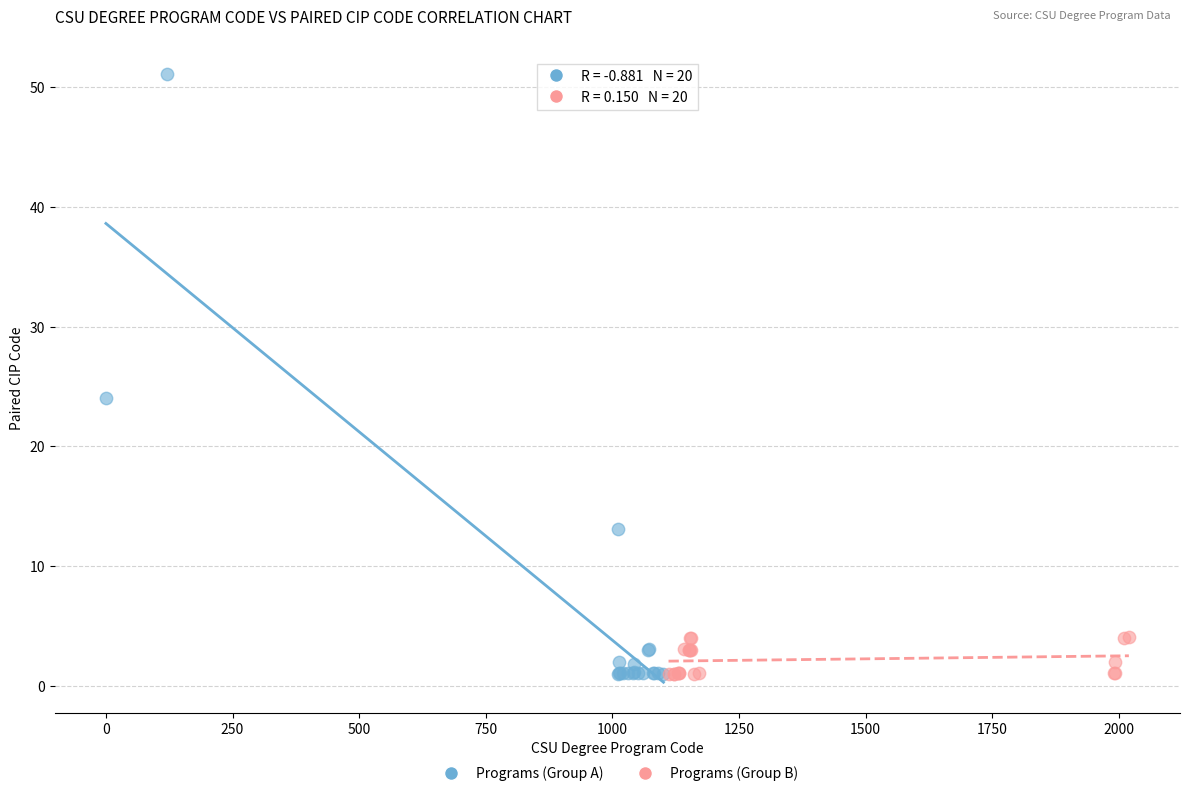

Which series reaches the maximum Y coordinate?

Programs (Group A)